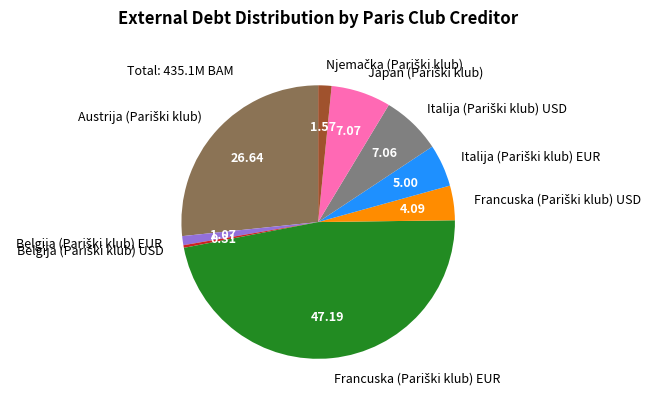

Is there any slice that represents more than half of the pie?

No